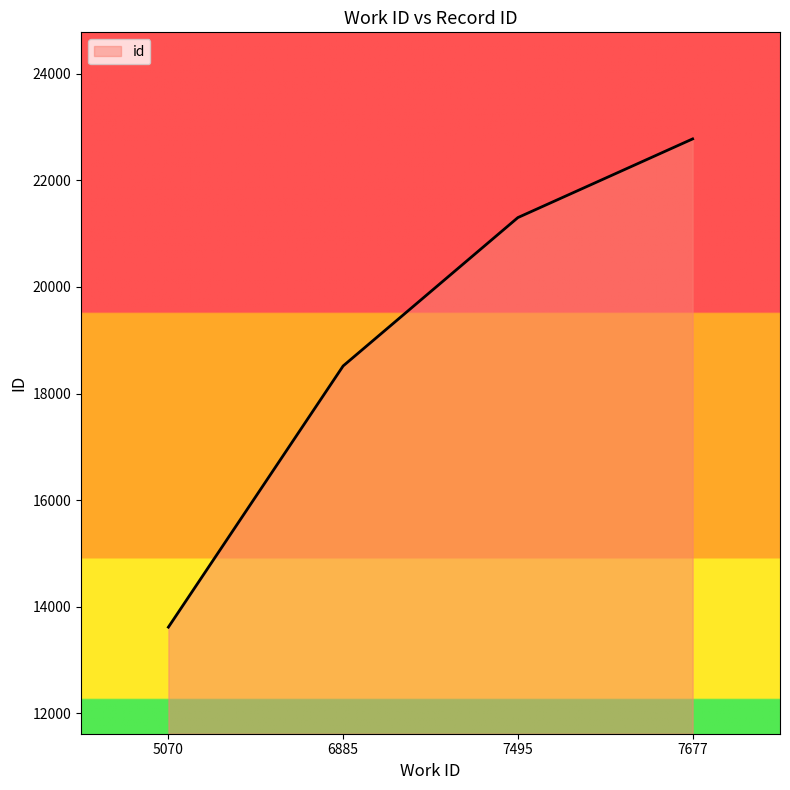

Where is the data nearest to the value 18197?

6885